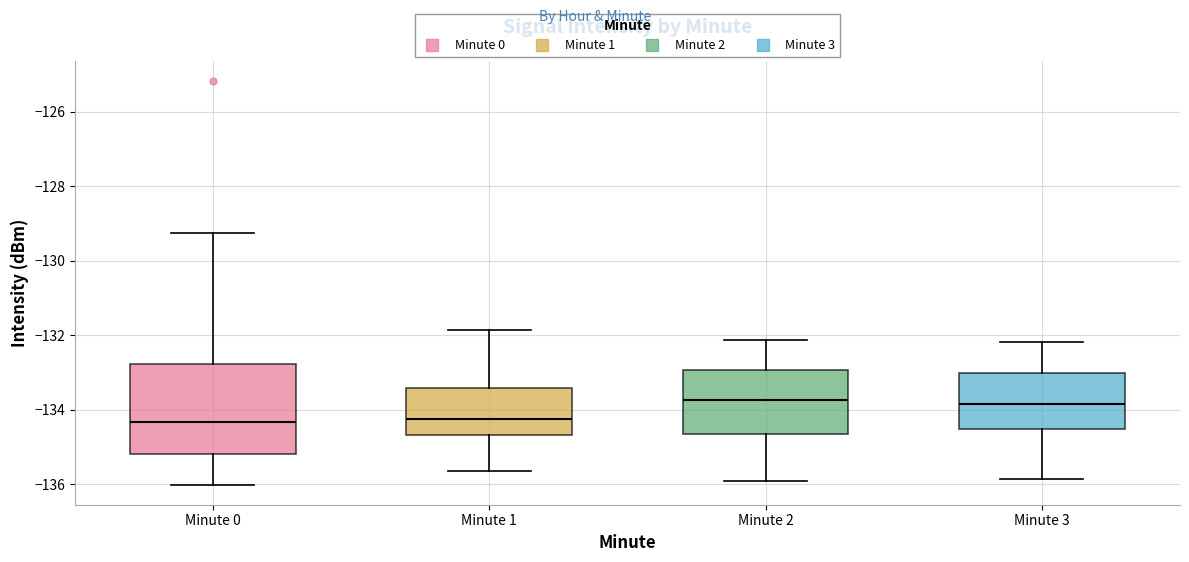

Where is the upper edge of the box for Minute 1 on the y-axis? The values are not printed on the chart, so give them approximately, as read against the axis.

-133.4